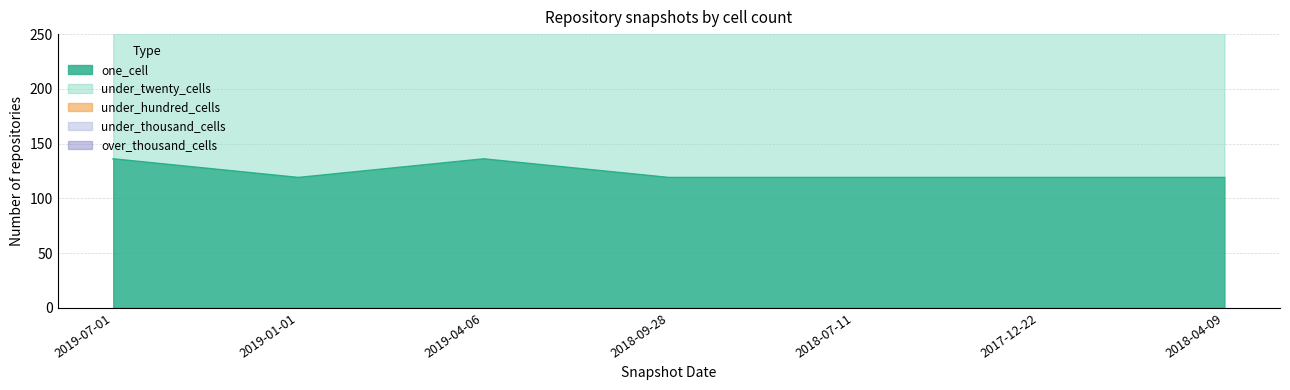

Is the value of under_thousand_cells at 2019-07-01 greater than the value of one_cell at 2017-12-22?

No